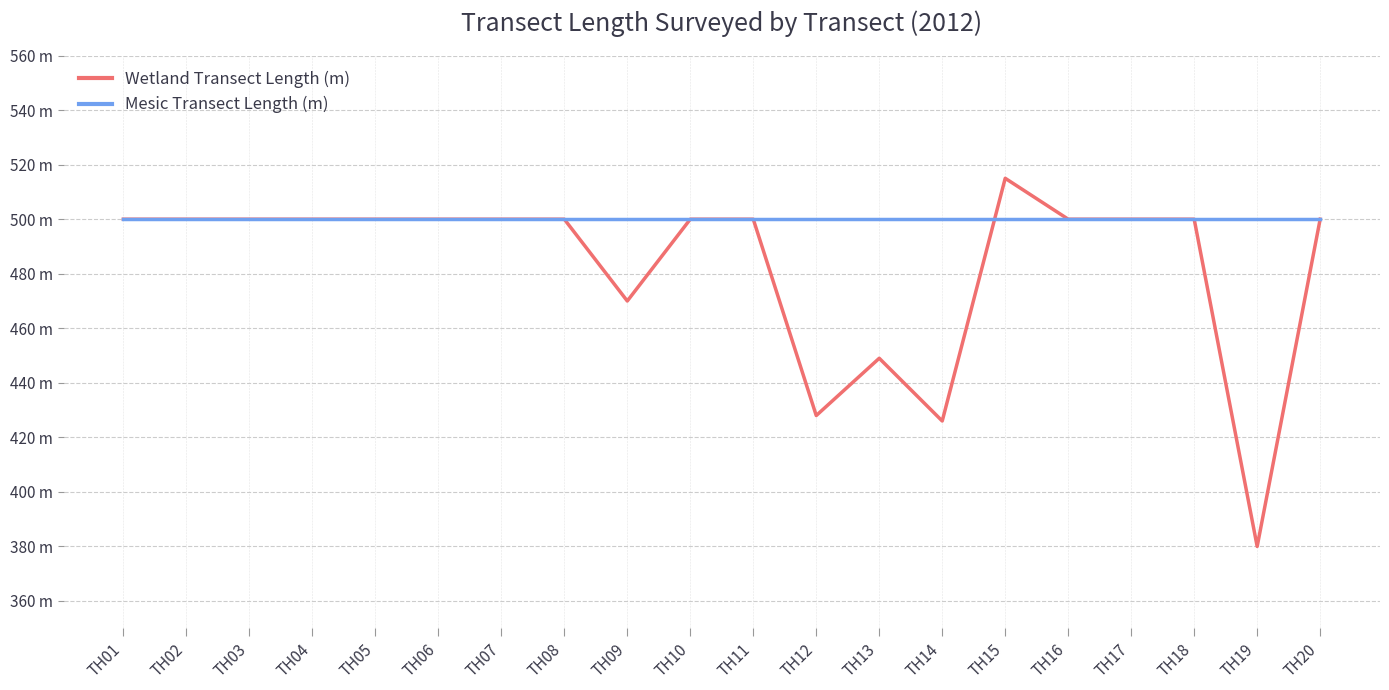

Is the value of Mesic Transect Length (m) at TH02 greater than the value of Wetland Transect Length (m) at TH09?

Yes